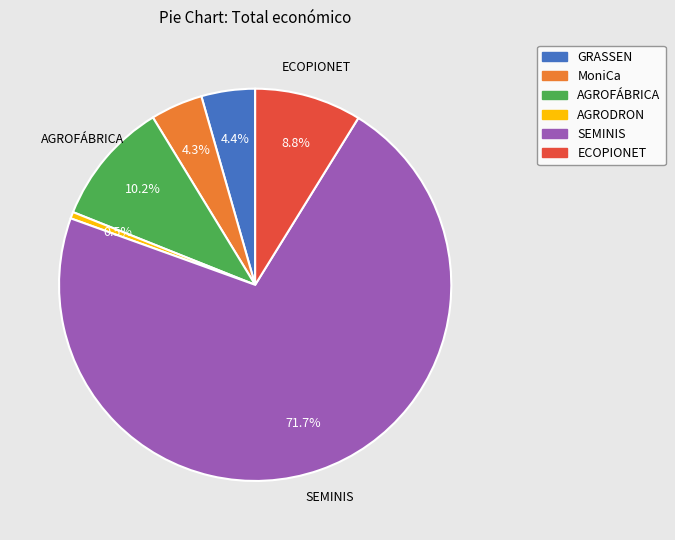

Which slice is the largest?

SEMINIS